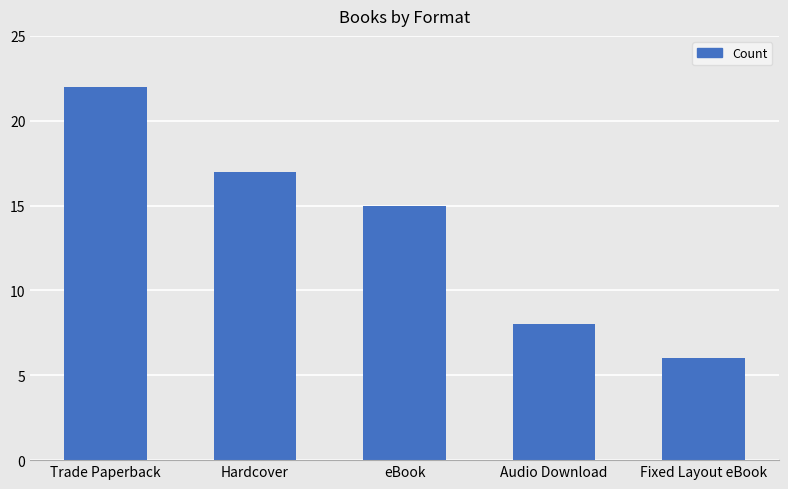

What is the change in value from Hardcover to Fixed Layout eBook?

-11